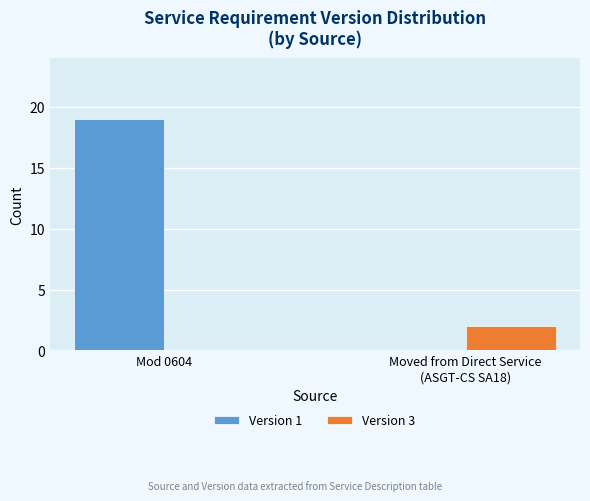

Which category has the highest value across all series?

Mod 0604